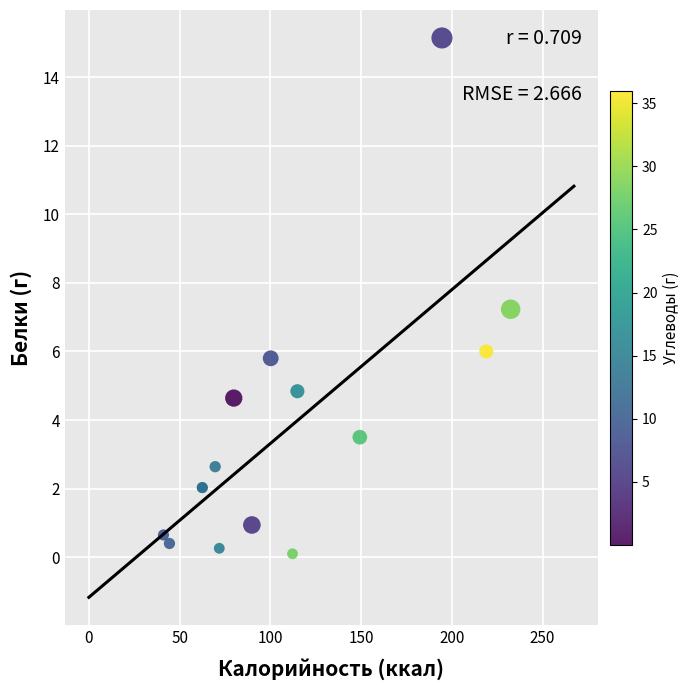

What Y value in the scatter plot is closest to 7?

7.2